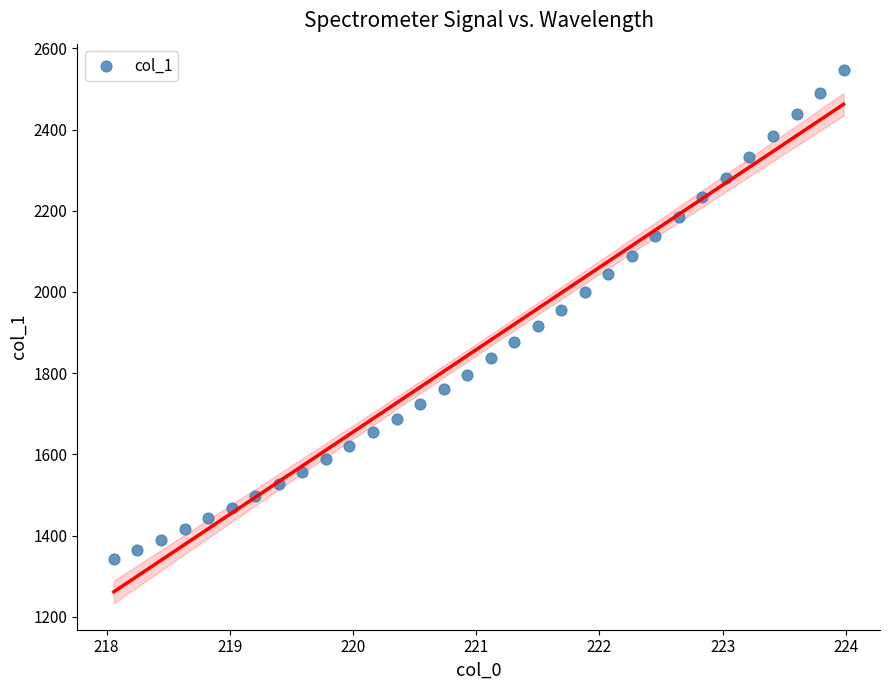

What is the range of X values (max minus min)?

5.9